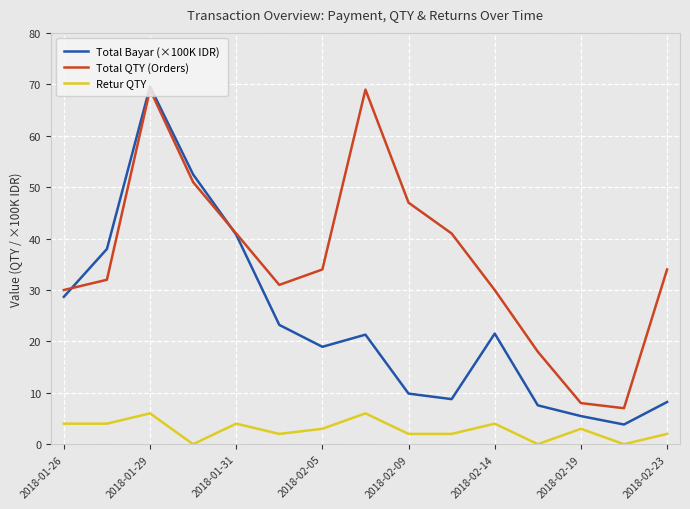

Count the Retur QTY values in the range 2 to 4.

10